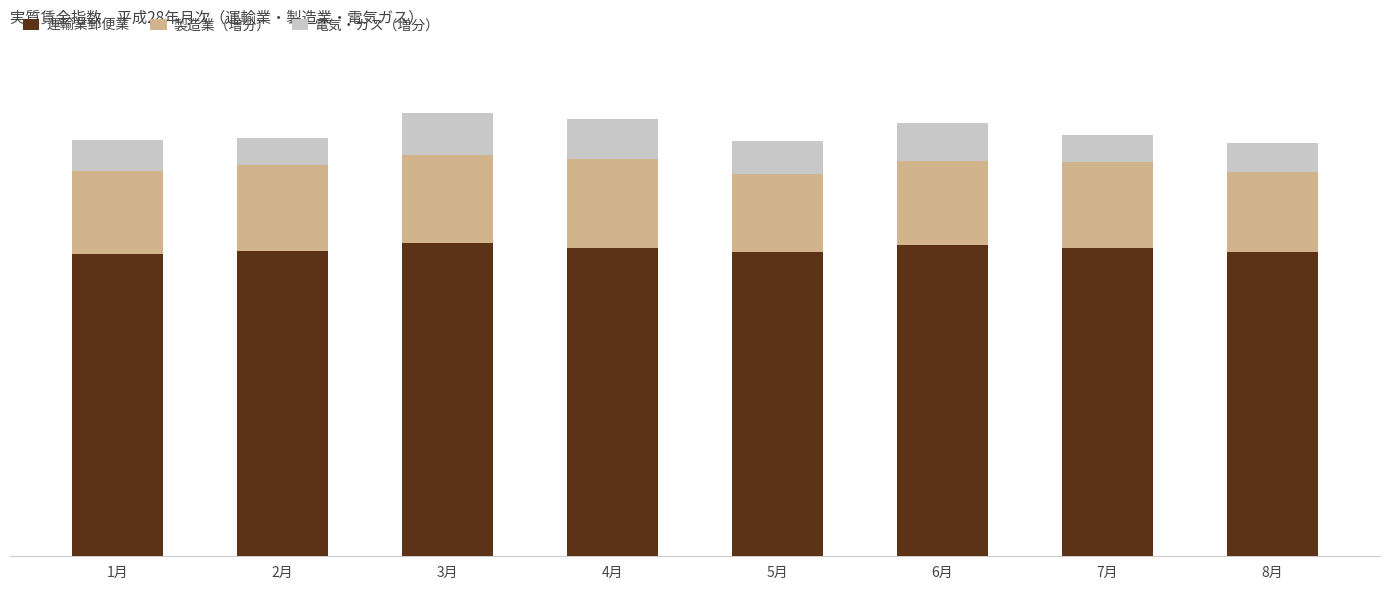

The 運輸業郵便業 series shows 56.2 at 7月. True or false?

False